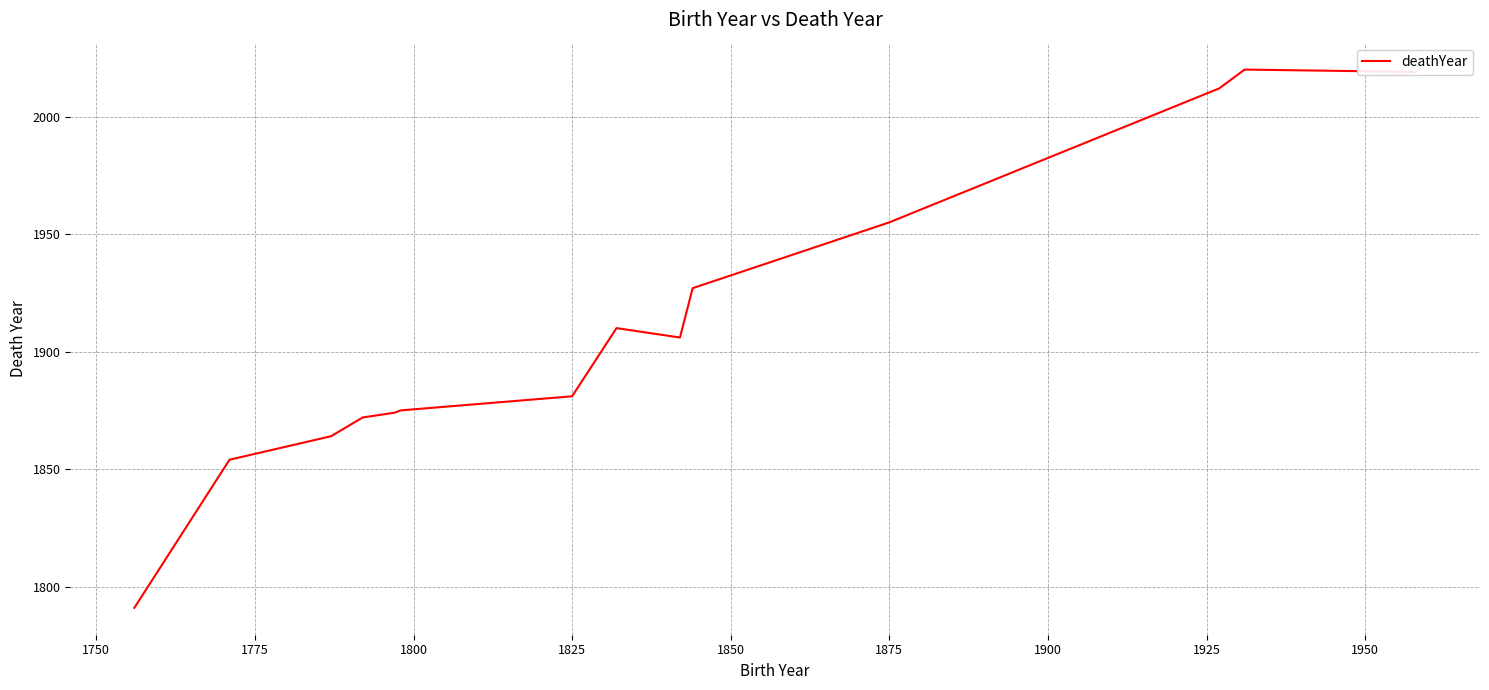

What is the difference between the maximum and minimum values?

229